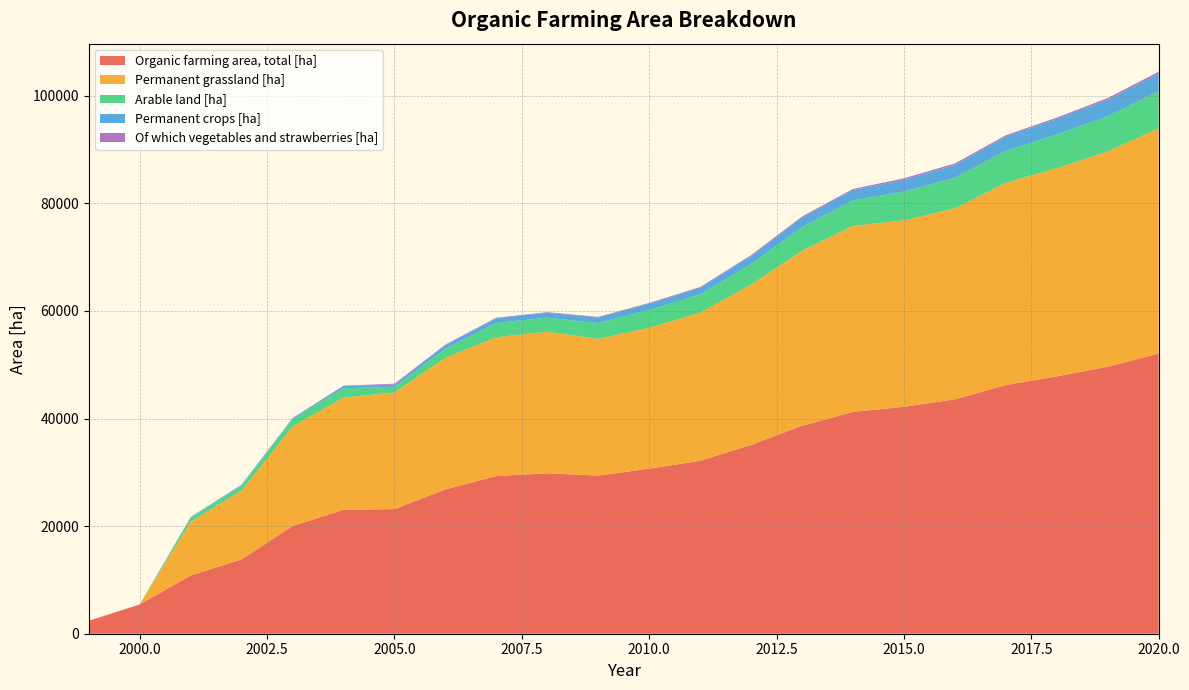

Reading right to left, what are all the values shown in this chart?

Organic farming area, total [ha]: 2020=52078.5	2019=49638.3	2018=47848.3	2017=46222.3	2016=43578.8	2015=42188.5	2014=41237.2	2013=38664.5	2012=35100.7	2011=32148.7	2010=30688.5	2009=29388.4	2008=29836.4	2007=29322.0	2006=26830.7	2005=23169.1	2004=23018.9	2003=20018.0	2002=13828.0	2001=10828.0	2000=5446.0	1999=2400.0
Permanent grassland [ha]: 2020=41903.3	2019=40027.5	2018=38700.4	2017=37606.7	2016=35494.2	2015=34653.3	2014=34595.8	2013=32527.1	2012=29814.1	2011=27531.1	2010=26189.7	2009=25432.4	2008=26309.0	2007=25796.5	2006=24458.2	2005=21669.8	2004=20908.0	2003=18500.0	2002=12800.0	2001=10000.0	2000=0.0	1999=0.0
Arable land [ha]: 2020=6894.9	2019=6520.4	2018=6270.0	2017=5942.3	2016=5700.5	2015=5359.1	2014=4731.7	2013=4383.4	2012=3787.2	2011=3383.7	2010=3329.7	2009=2922.5	2008=2608.2	2007=2651.9	2006=1683.8	2005=1066.0	2004=1721.7	2003=1368.0	2002=908.0	2001=721.0	2000=0.0	1999=0.0
Permanent crops [ha]: 2020=3280.0	2019=3090.4	2018=2877.8	2017=2673.4	2016=2384.1	2015=2176.1	2014=1909.8	2013=1754.0	2012=1499.3	2011=1234.0	2010=1169.1	2009=1033.5	2008=919.2	2007=873.6	2006=688.6	2005=433.4	2004=389.2	2003=150.0	2002=120.0	2001=107.0	2000=0.0	1999=0.0
Of which vegetables and strawberries [ha]: 2020=319.0	2019=307.5	2018=245.2	2017=227.1	2016=267.0	2015=281.0	2014=214.4	2013=232.6	2012=183.6	2011=151.1	2010=122.4	2009=124.2	2008=101.2	2007=107.8	2006=96.5	2005=141.6	2004=81.8	2003=68.0	2002=58.0	2001=41.0	2000=0.0	1999=0.0